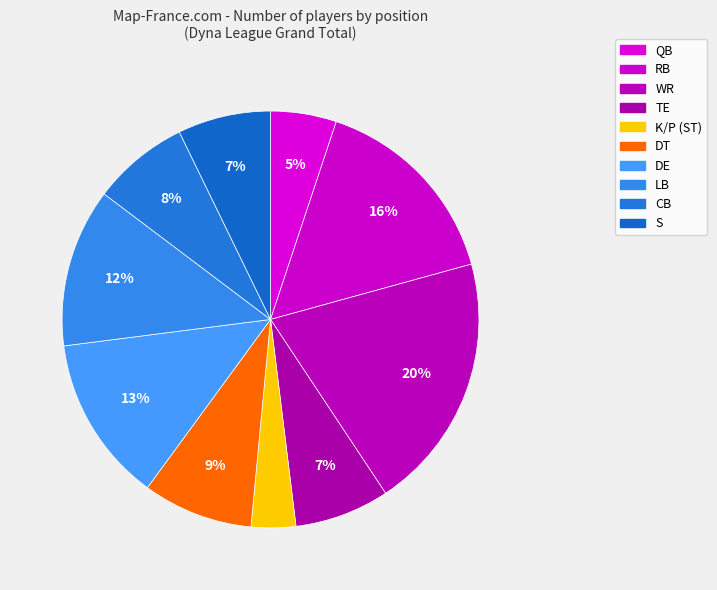

Which category has the biggest portion of the pie?

WR